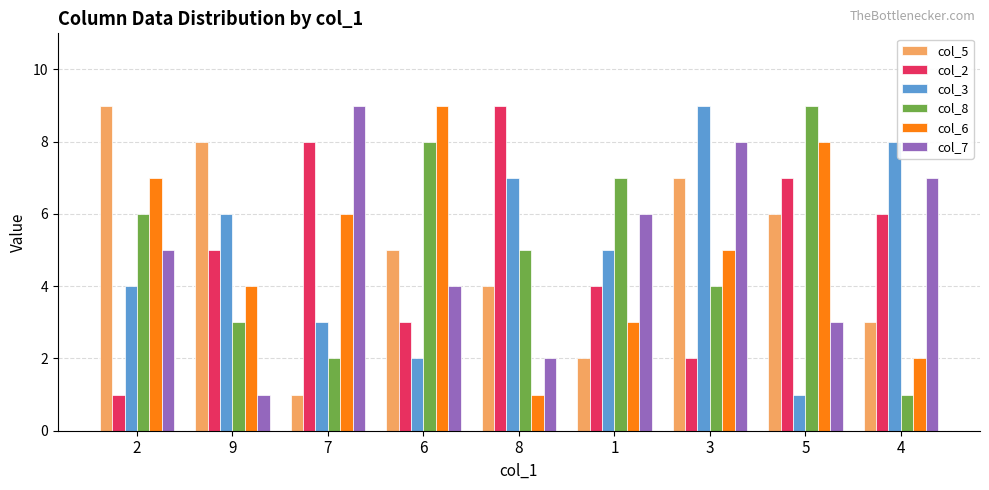

What is the total value across all series at 9?

27